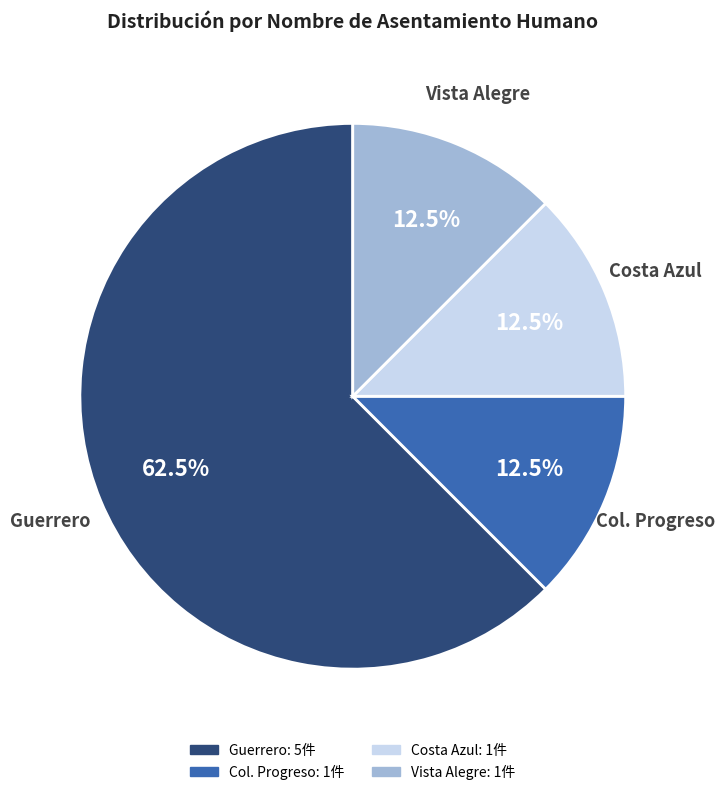

To the nearest percent, what is the combined percentage of Vista Alegre and Guerrero?

75%